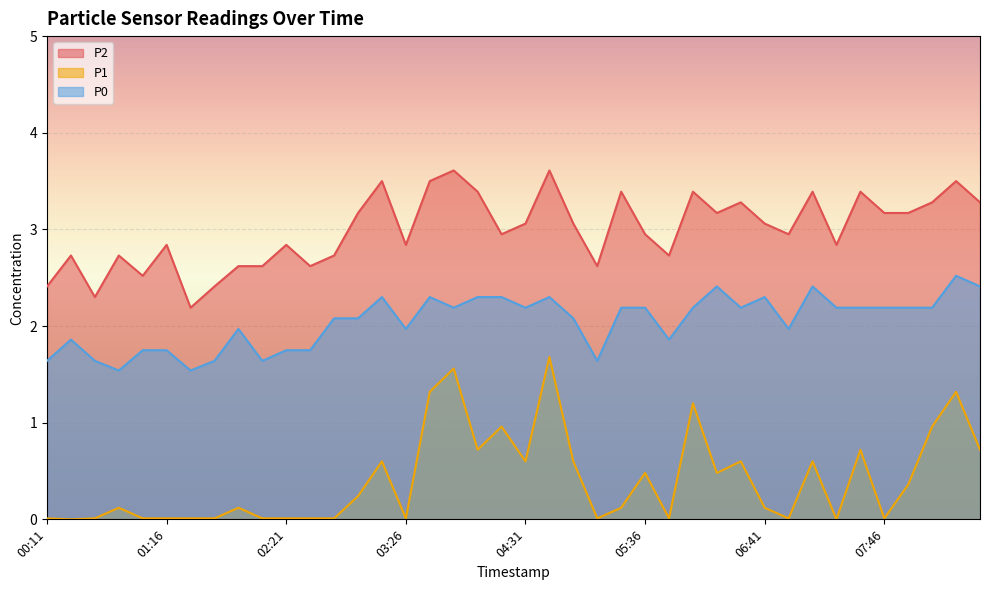

True or false: P0 and P2 intersect in this chart.

False